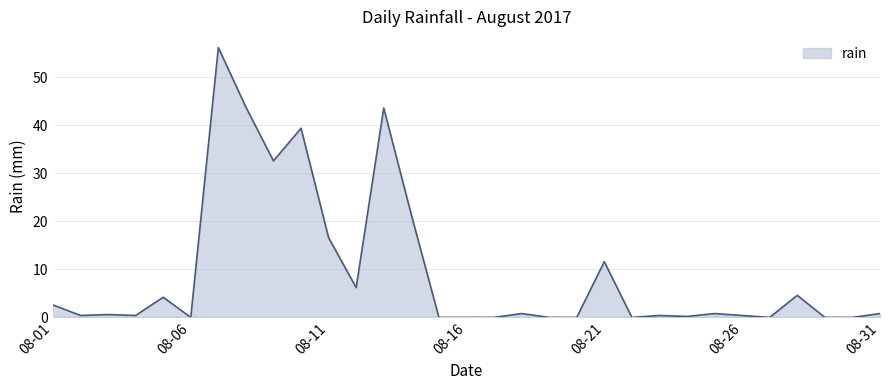

What is the maximum value shown in the chart?

56.2